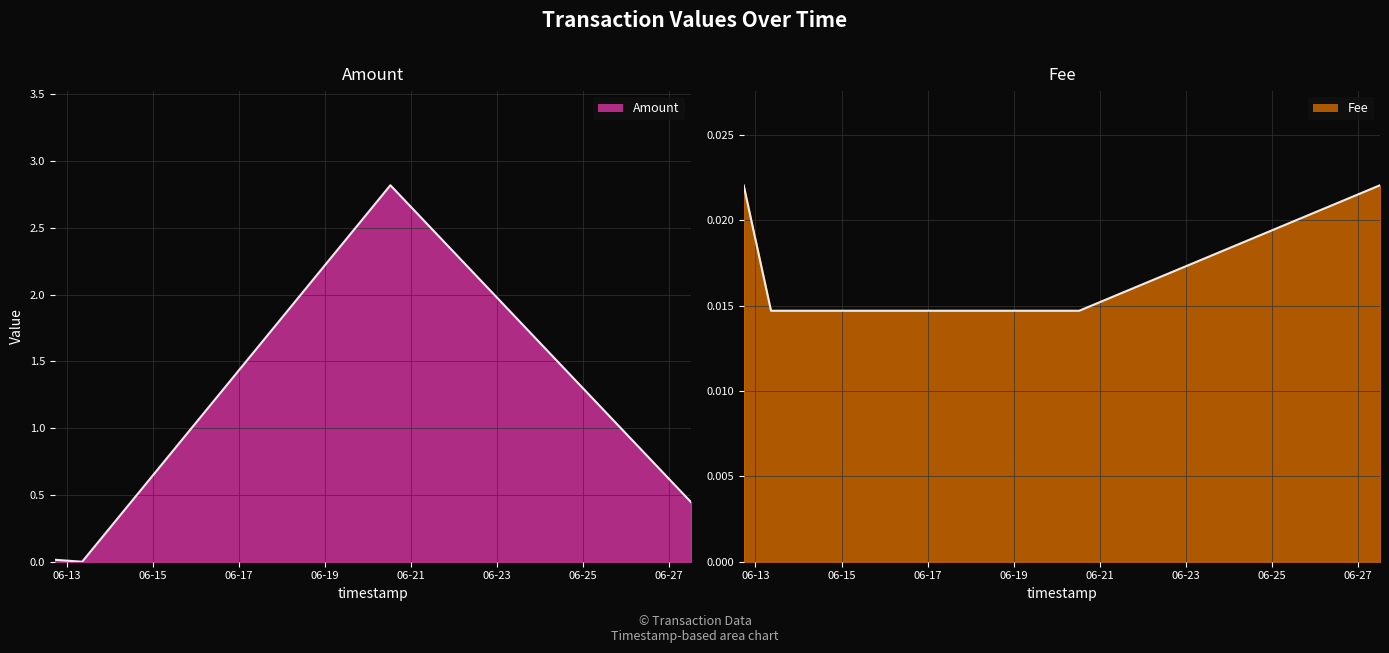

How many data points in Amount are above 0?

3